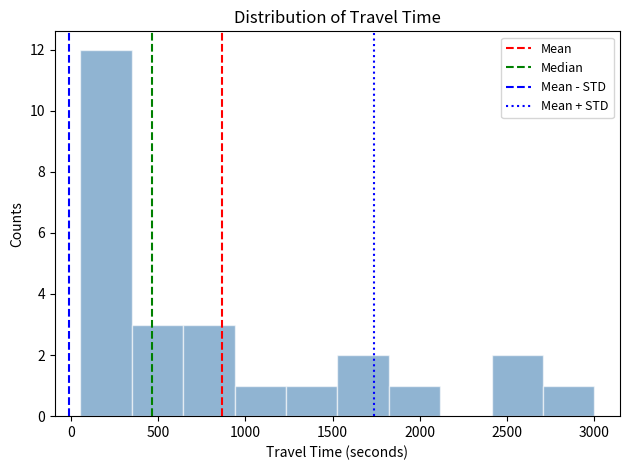

Reading left to right, list every bar in this chart as the range it spans on the x-axis followed by its height. Neither the bar edges nor the heights are printed on the chart, so give them approximately, as read against the axes.

50 to 350: 12
350 to 650: 3
650 to 950: 3
950 to 1250: 1
1250 to 1550: 1
1550 to 1800: 2
1800 to 2100: 1
2100 to 2400: 0
2400 to 2700: 2
2700 to 3000: 1